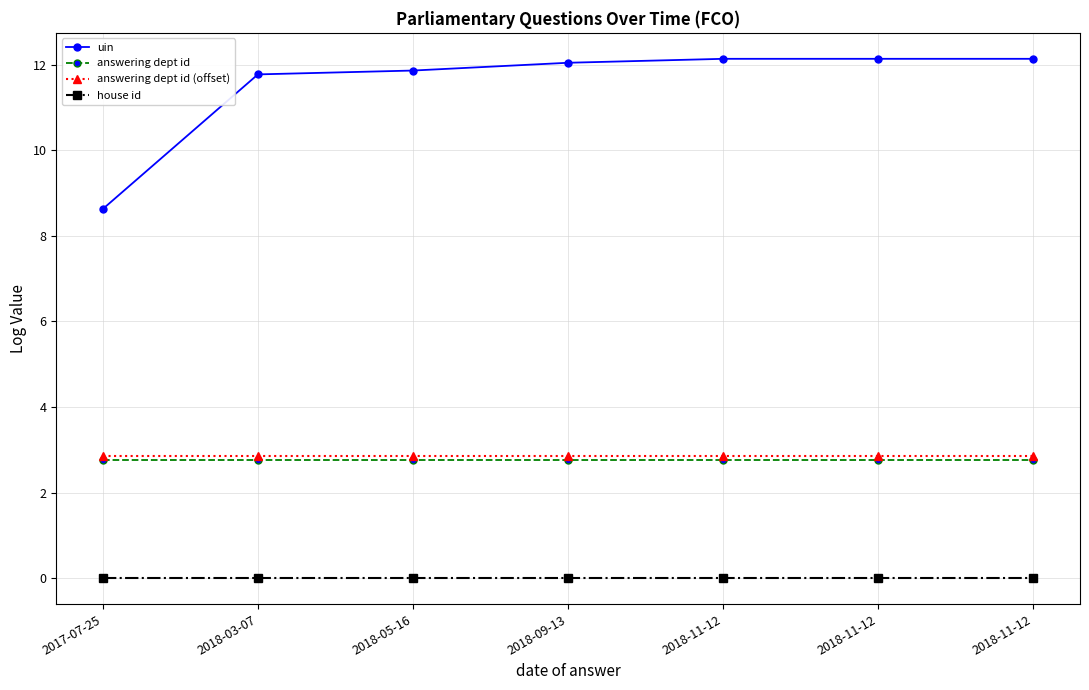

What are all the series names shown in the legend?

uin, answering dept id, answering dept id (offset), house id